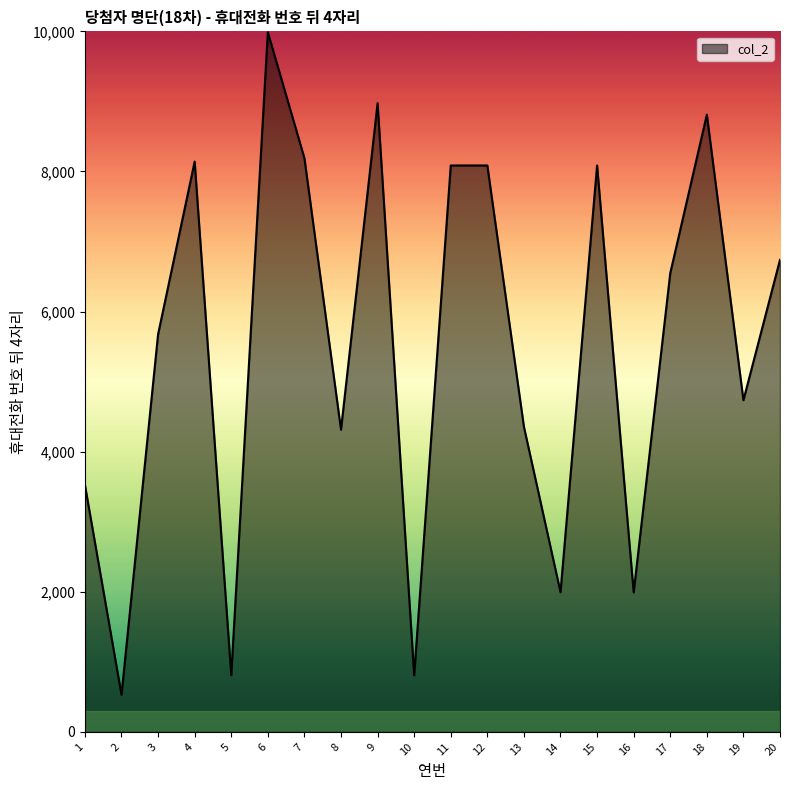

Between 12 and 9, which is larger?

9